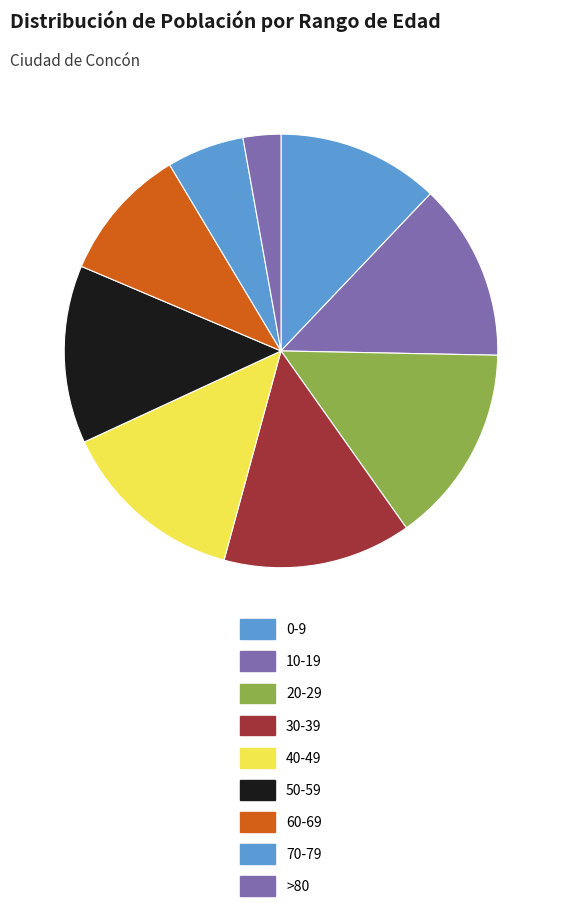

How many slices are in this pie chart?

9